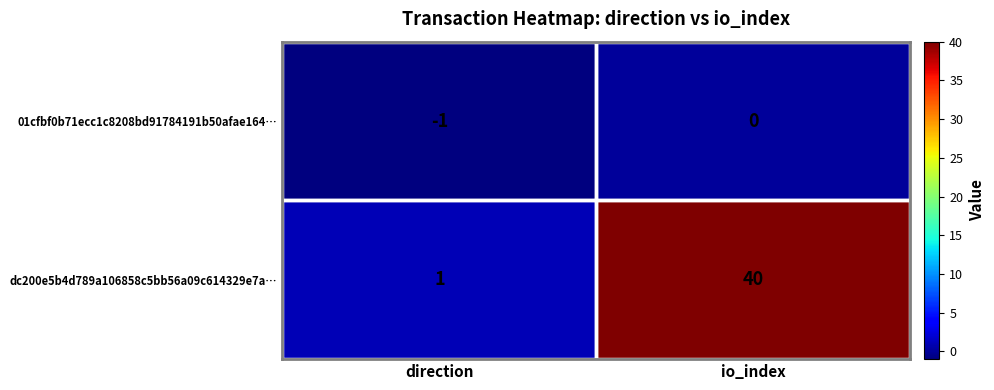

At which category does the chart reach its minimum across all series?

direction